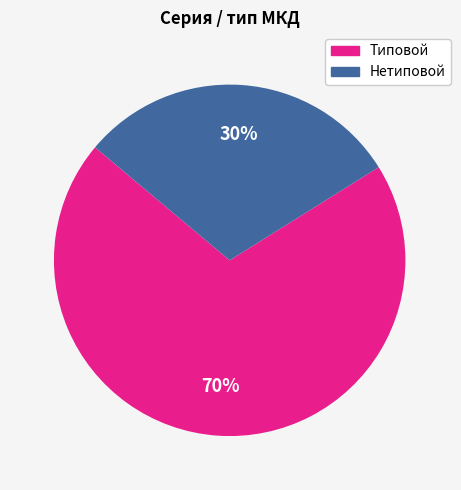

What is the ratio of the value at Нетиповой to the value at Типовой?

0.4